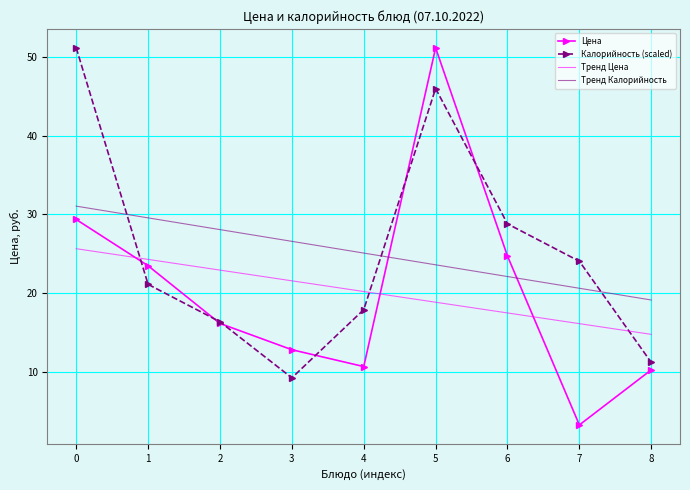

What value does the Тренд Калорийность series have at 1?

29.6